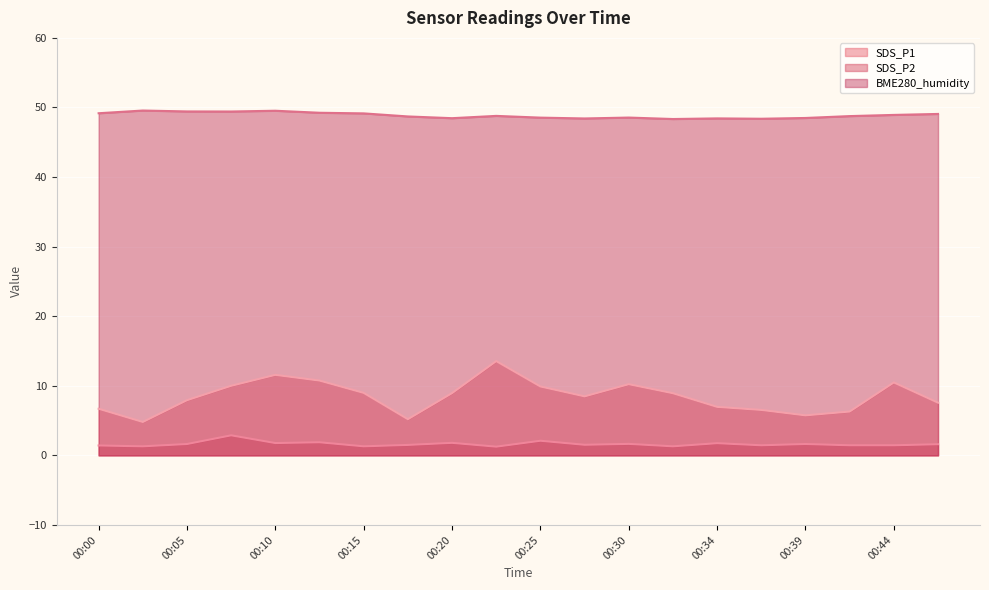

True or false: SDS_P1 and BME280_humidity cross at least once.

False